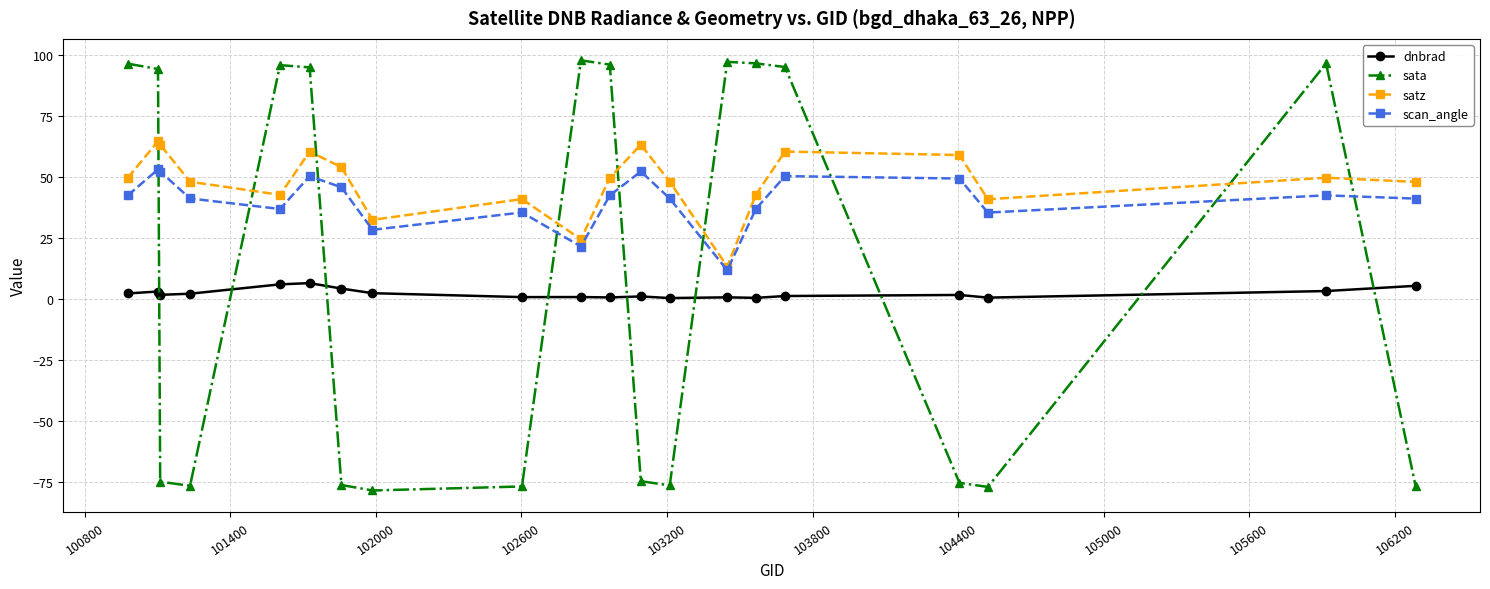

True or false: dnbrad and satz cross at least once.

False